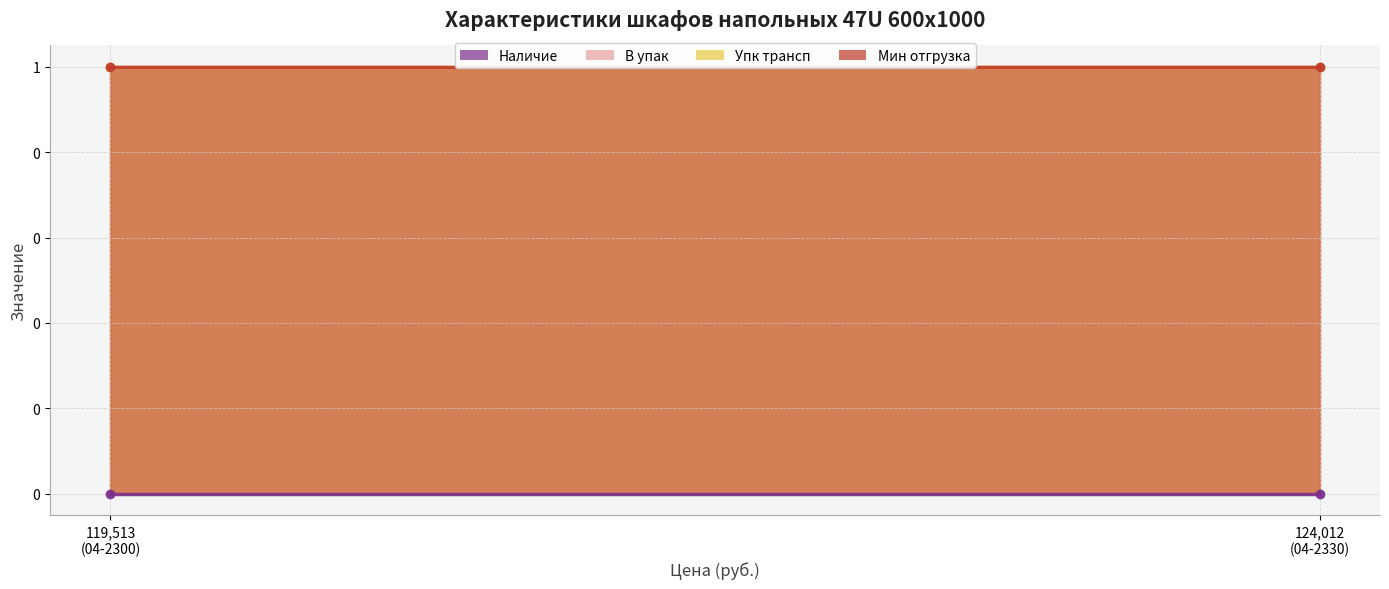

Which category has the lowest value across all series?

04-2300